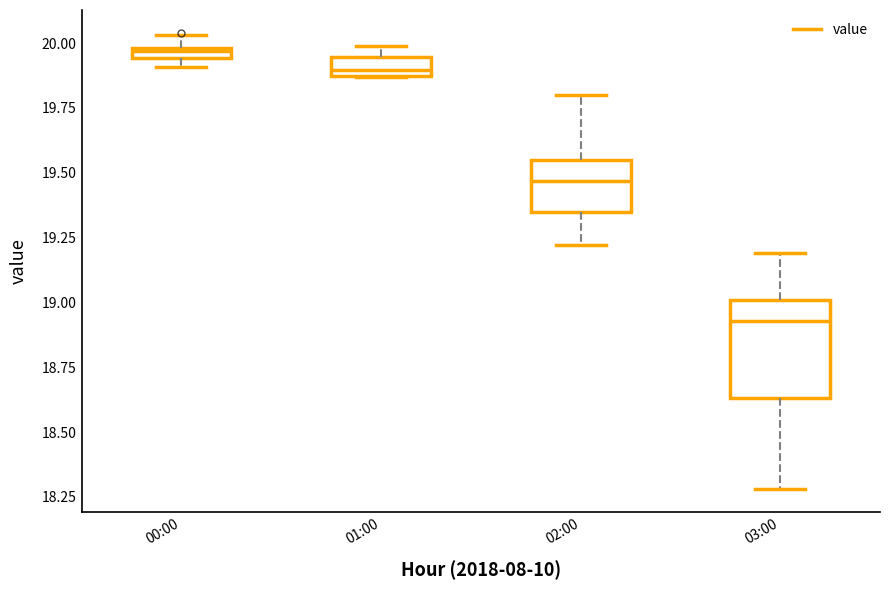

Where is the upper edge of the box for 02:00 on the y-axis? The values are not printed on the chart, so give them approximately, as read against the axis.

19.55